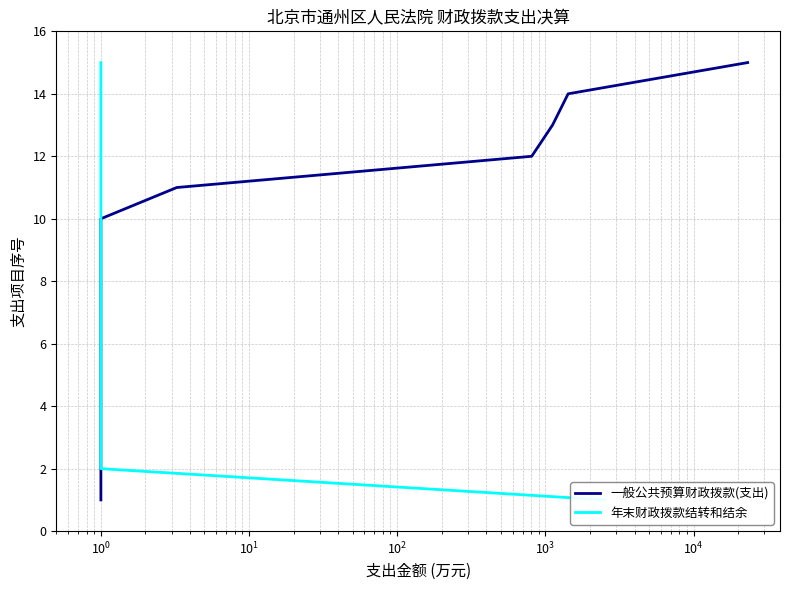

Does the chart display data point markers on the line(s)?

No